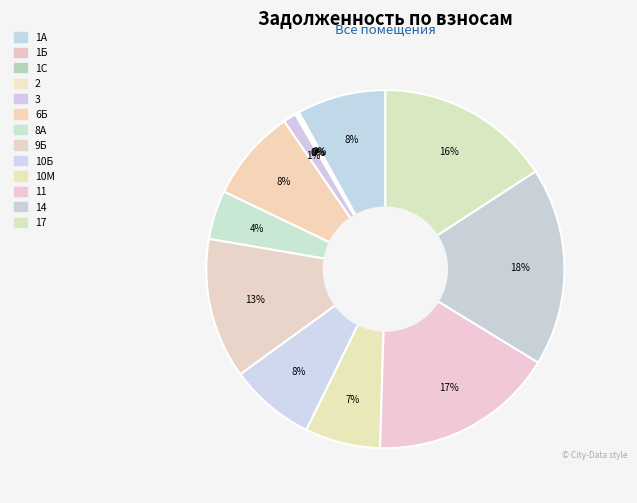

What is the smallest slice in the pie chart?

2